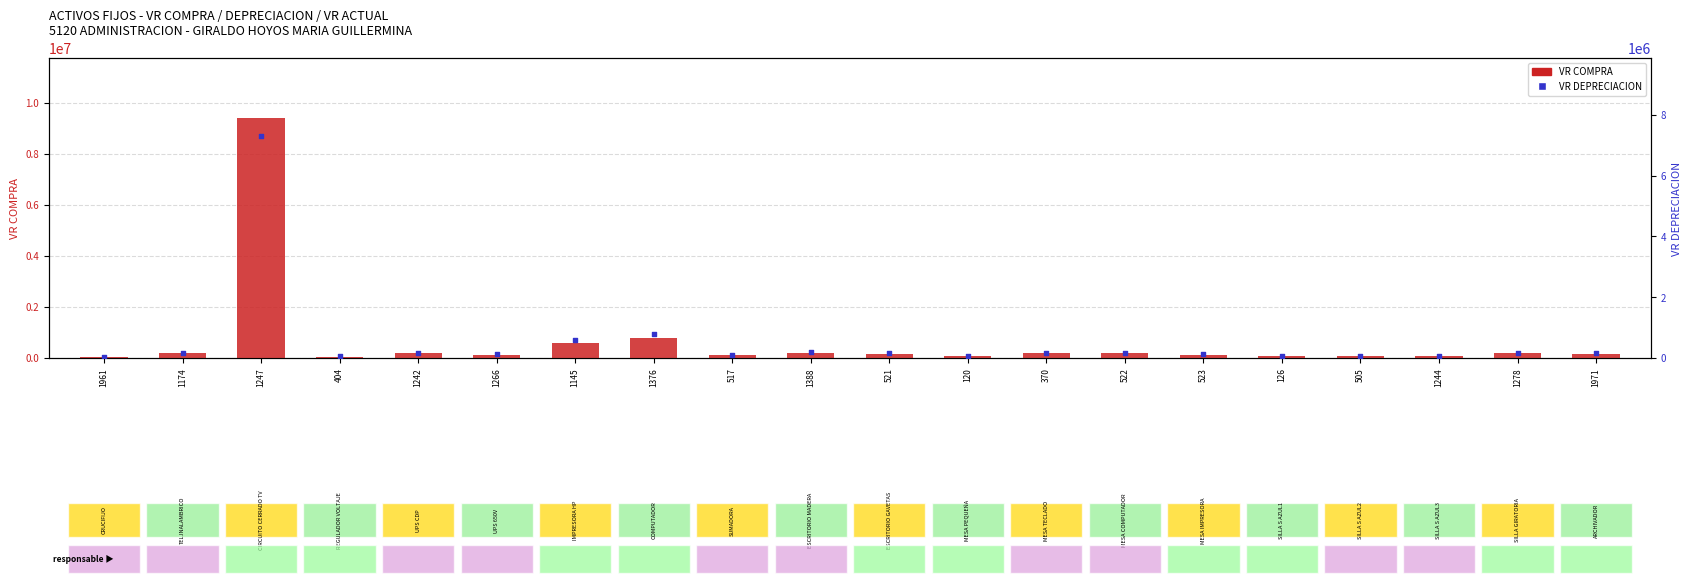

What is the total value across all series at 1376?

1600000